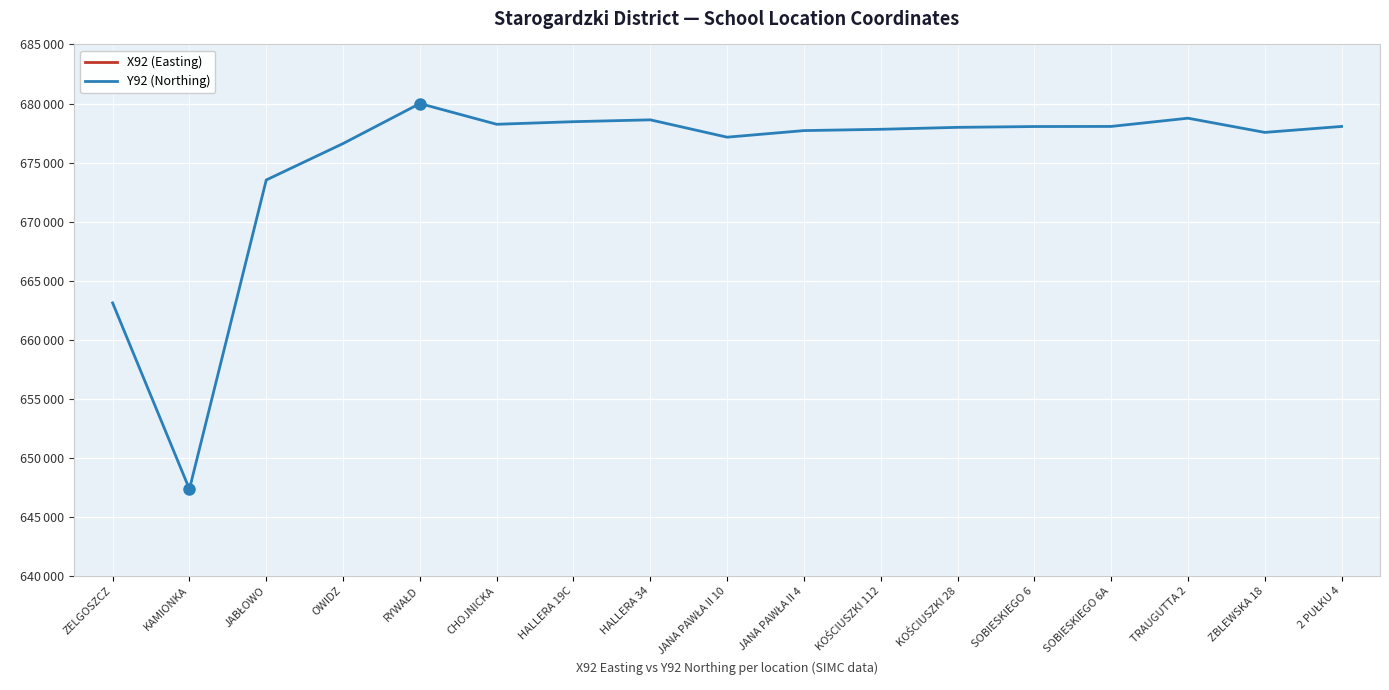

What is the value of the X92 (Easting) point at the 1st from the left?

462848